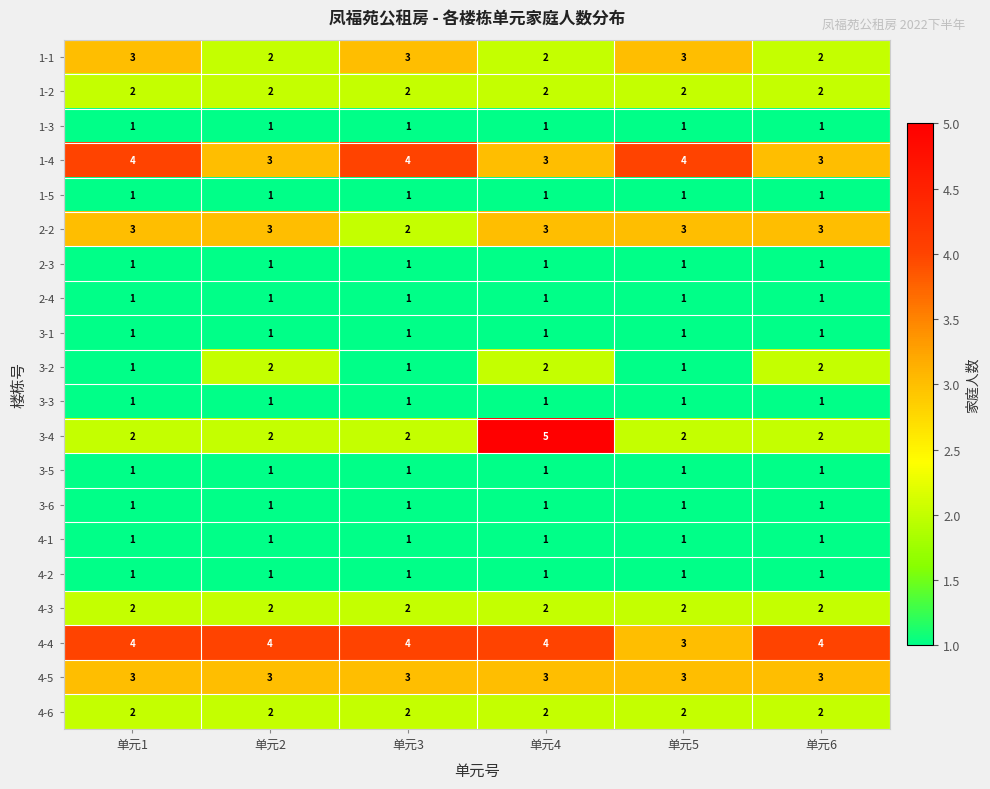

What is the difference between the highest and lowest values at 单元2?

3